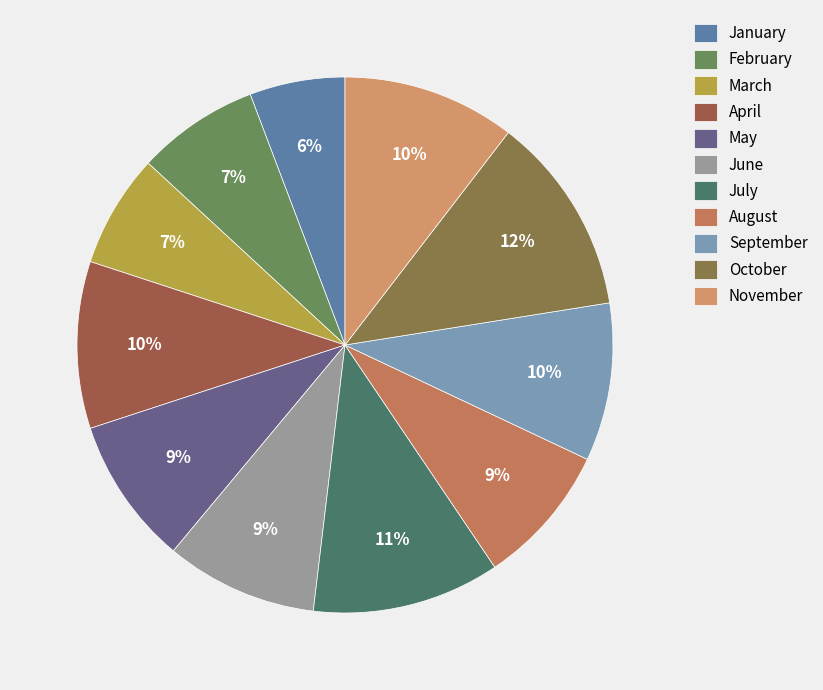

Which category has the smallest portion of the pie?

January